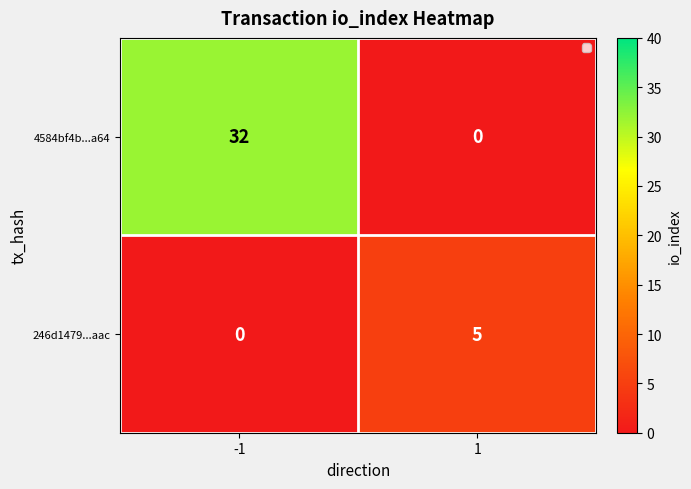

List the series in order of their peak value, lowest first.

246d1479...aac, 4584bf4b...a64